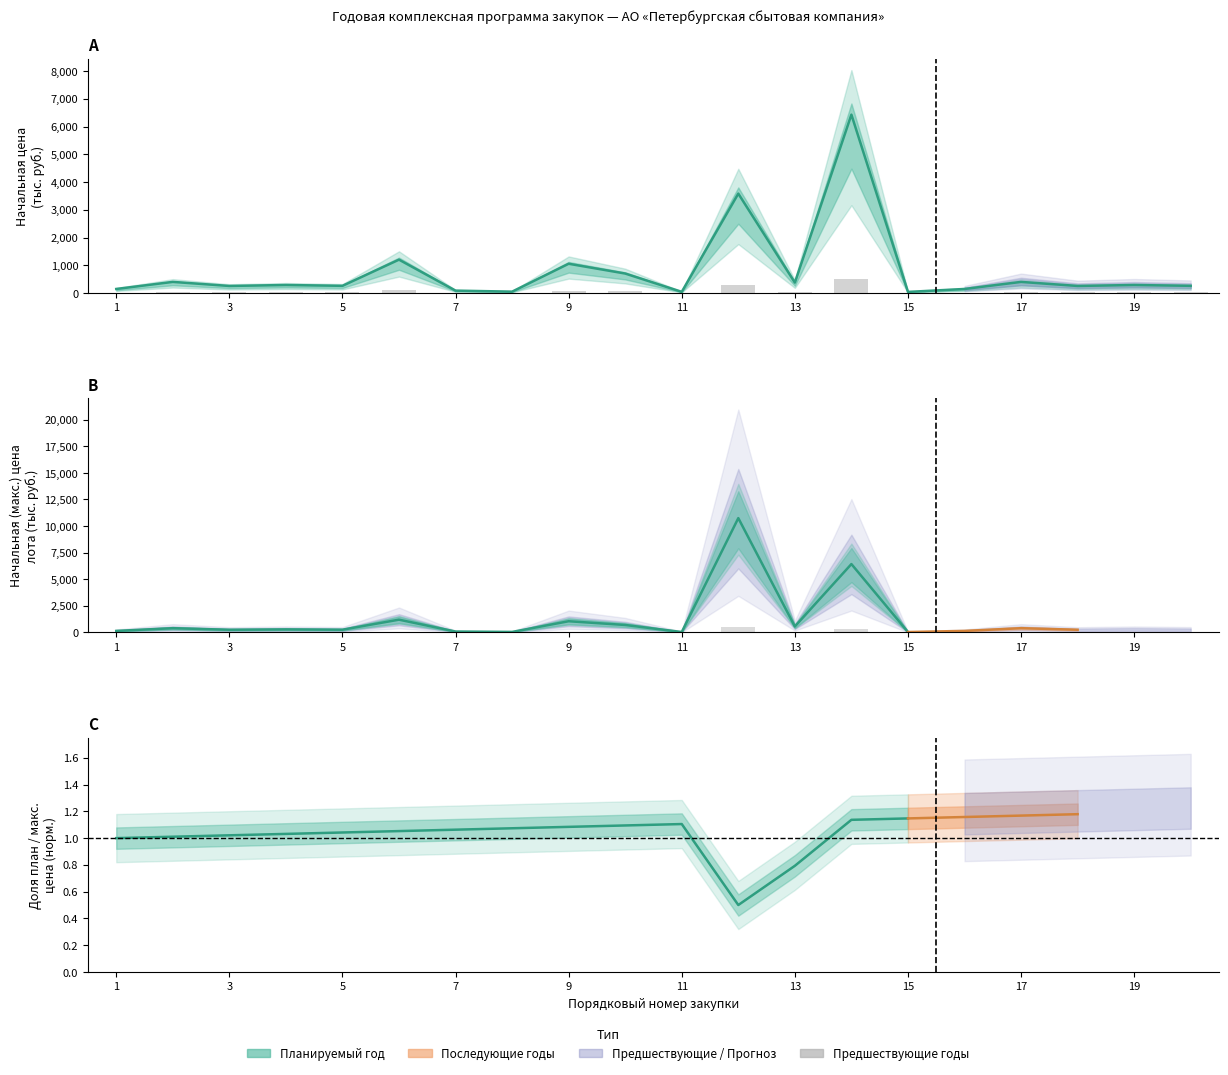

What is the average value?

59.0